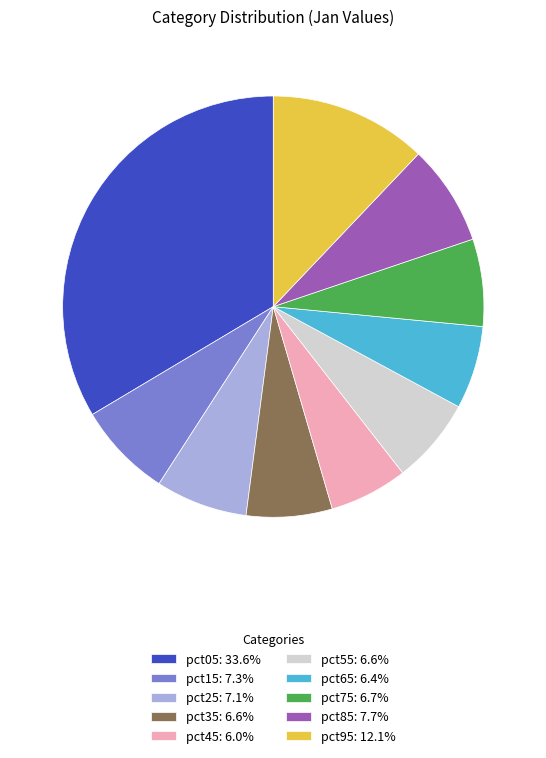

How many segments does this pie chart have?

10